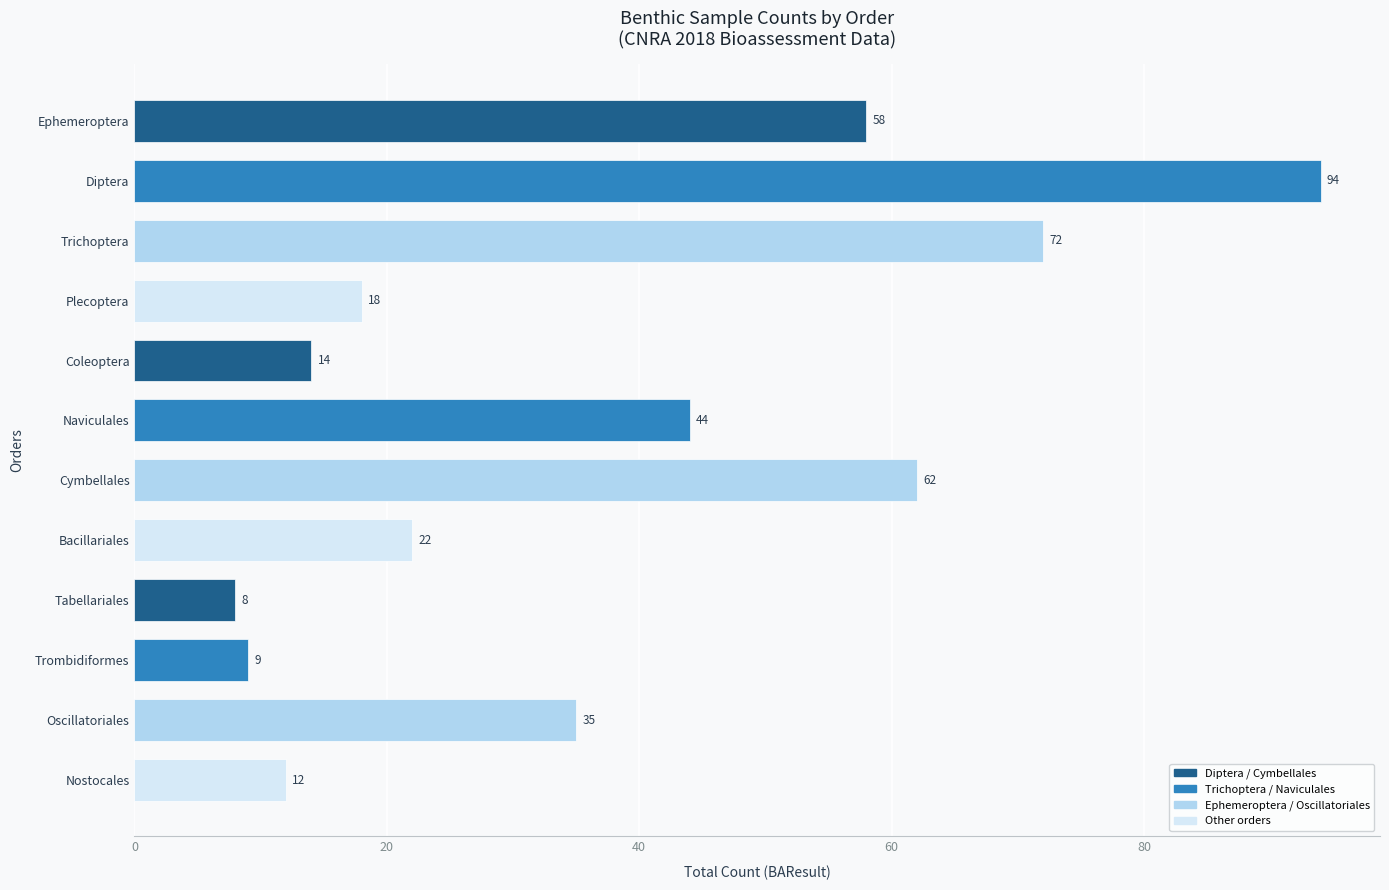

Reading top to bottom, transcribe all the data shown in this chart.

Ephemeroptera=58	Diptera=94	Trichoptera=72	Plecoptera=18	Coleoptera=14	Naviculales=44	Cymbellales=62	Bacillariales=22	Tabellariales=8	Trombidiformes=9	Oscillatoriales=35	Nostocales=12